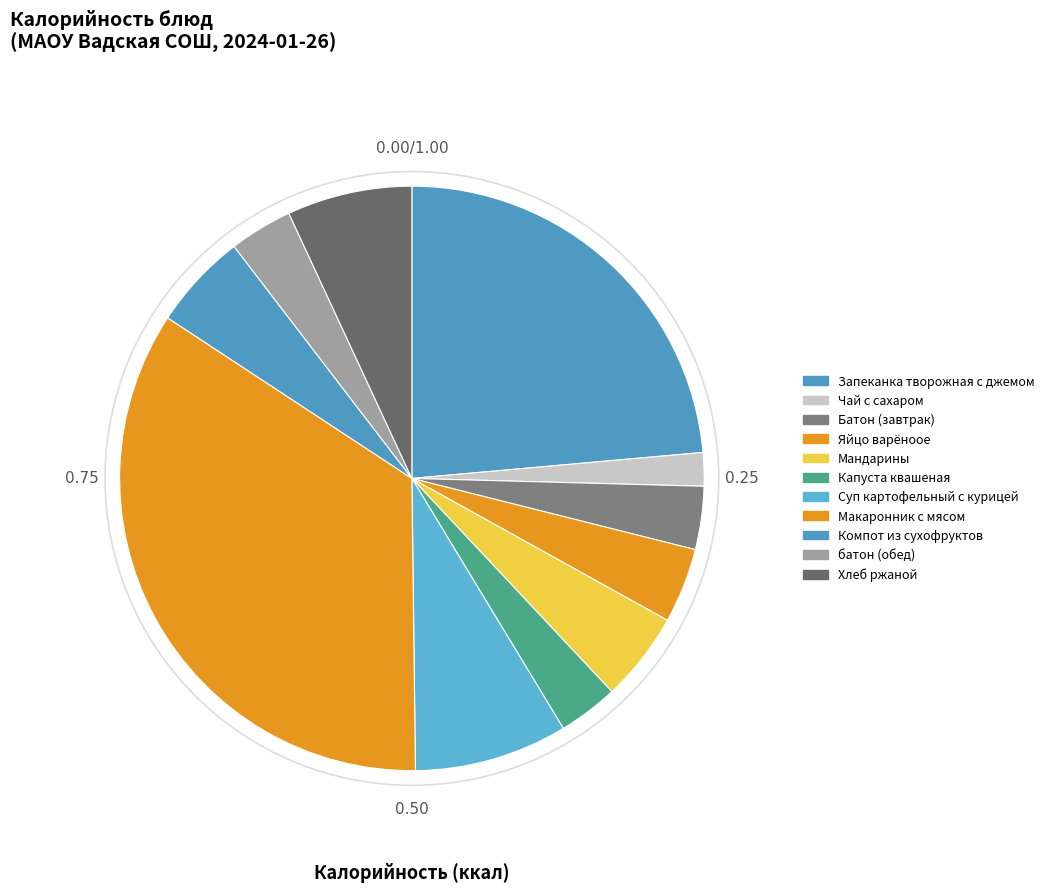

Does any single category account for the majority?

No